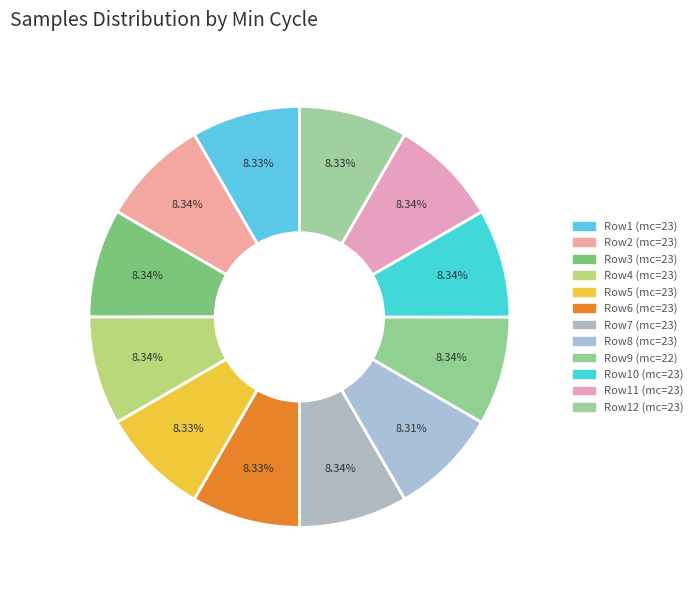

Count the number of slices in the pie.

12